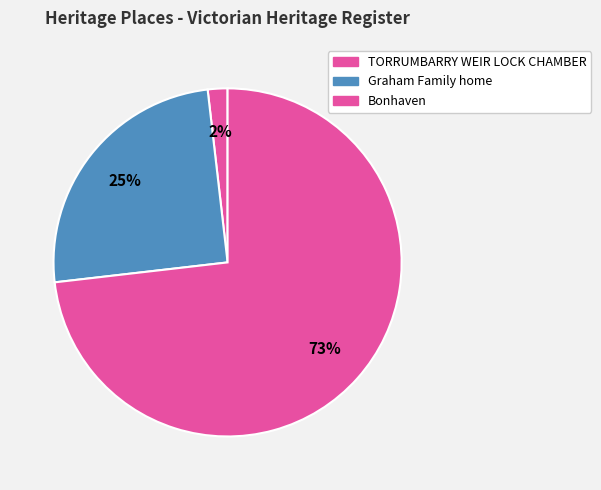

How many segments does this pie chart have?

3